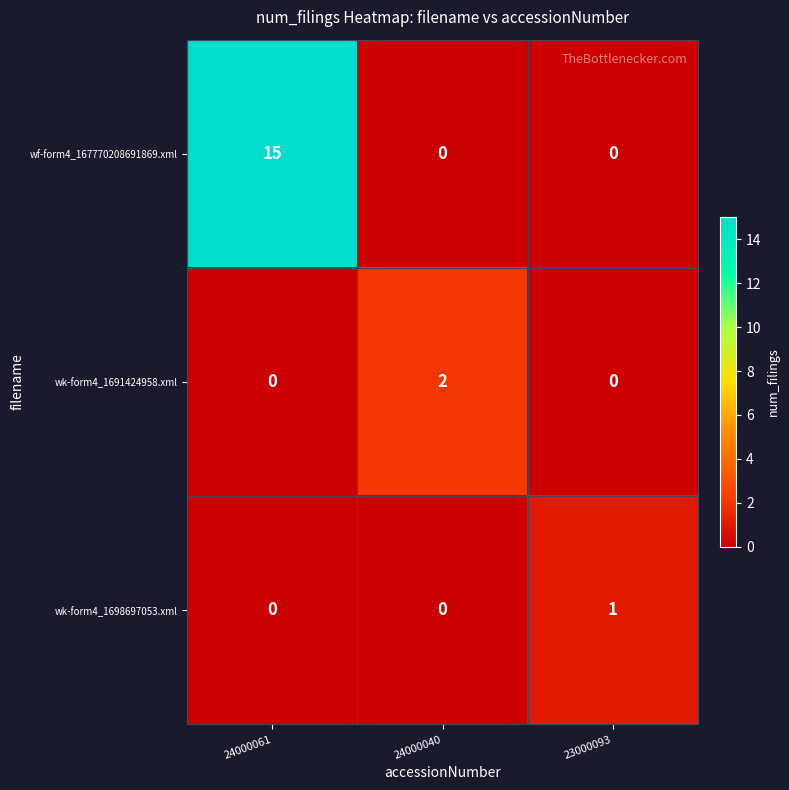

The wf-form4_167770208691869.xml series shows -9 at 23000093. True or false?

False